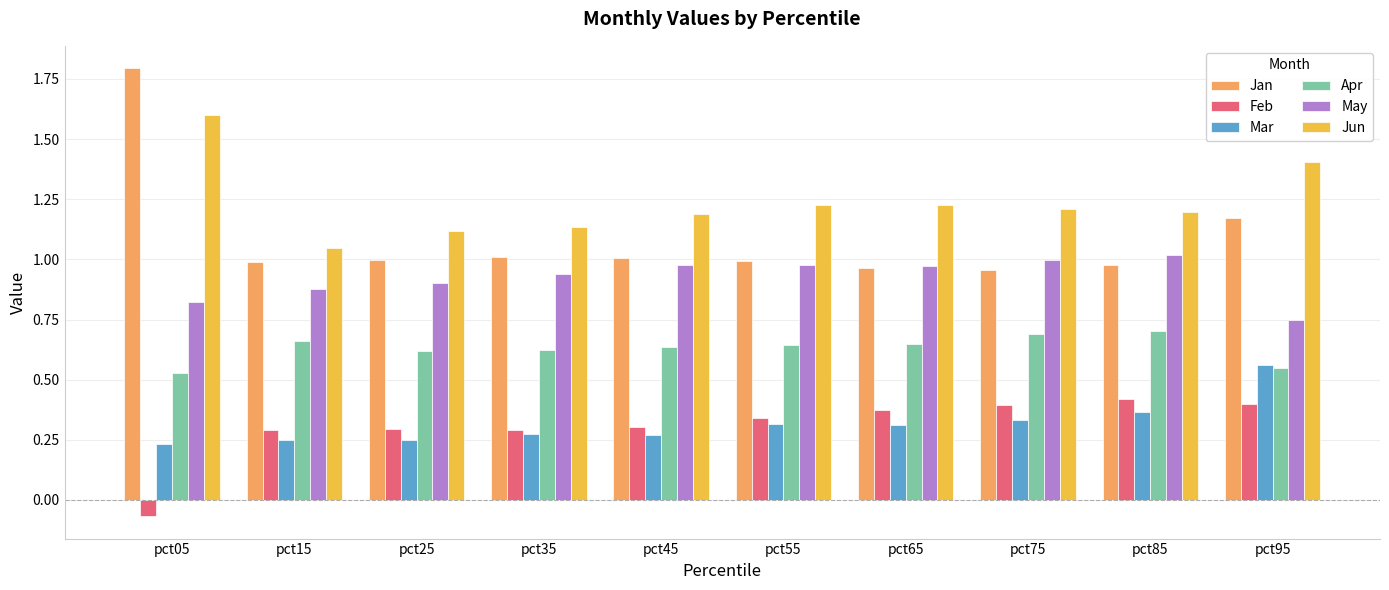

At how many categories does at least one series exceed 0?

10